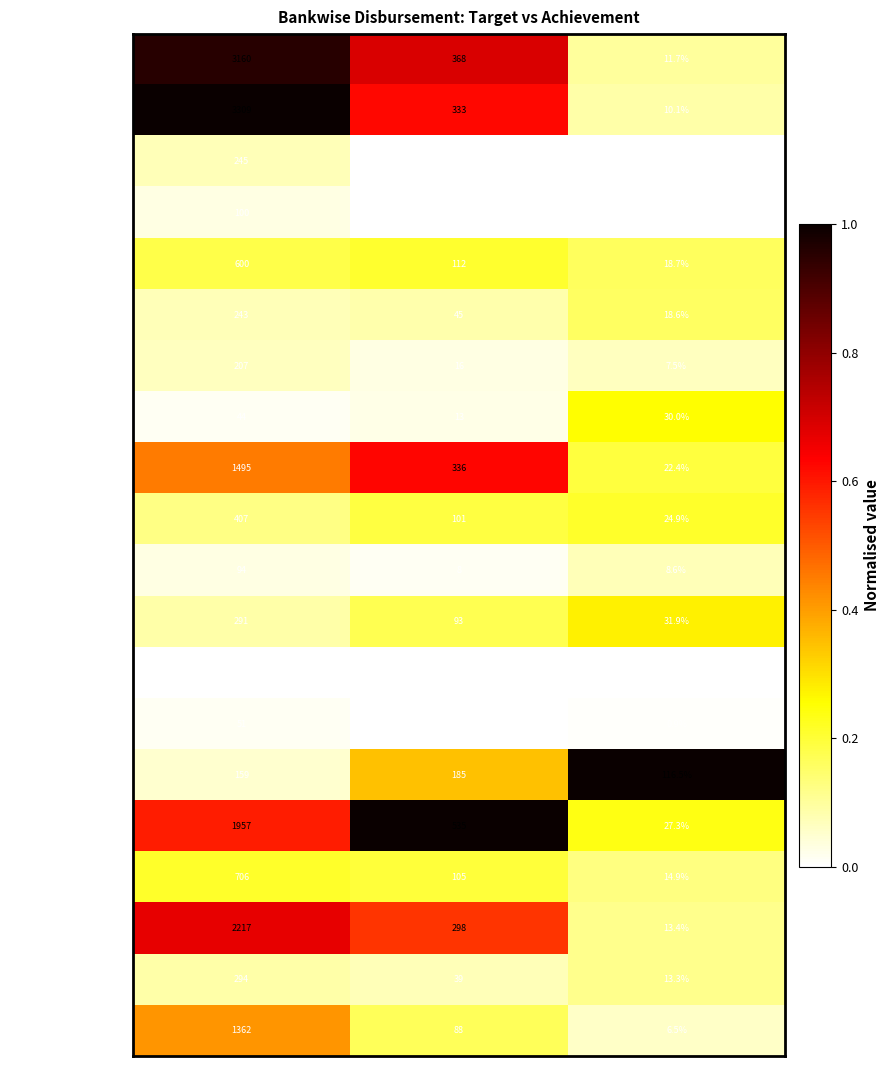

What is the difference between the second highest and minimum values in the State Bank of India series?

356.3